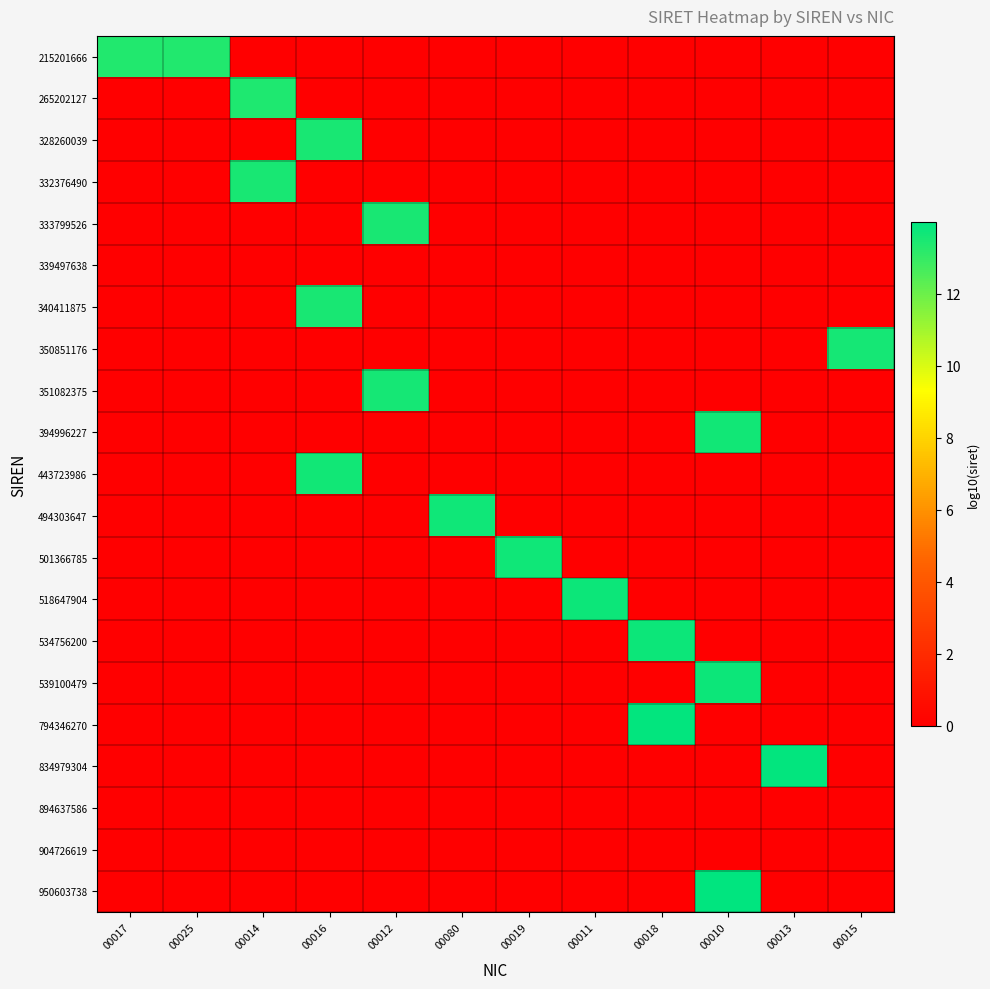

Reading left to right, list all the values displayed in this chart.

215201666: 00017=13.3	00025=13.3	00014=0.0	00016=0.0	00012=0.0	00080=0.0	00019=0.0	00011=0.0	00018=0.0	00010=0.0	00013=0.0	00015=0.0
265202127: 00017=0.0	00025=0.0	00014=13.4	00016=0.0	00012=0.0	00080=0.0	00019=0.0	00011=0.0	00018=0.0	00010=0.0	00013=0.0	00015=0.0
328260039: 00017=0.0	00025=0.0	00014=0.0	00016=13.5	00012=0.0	00080=0.0	00019=0.0	00011=0.0	00018=0.0	00010=0.0	00013=0.0	00015=0.0
332376490: 00017=0.0	00025=0.0	00014=13.5	00016=0.0	00012=0.0	00080=0.0	00019=0.0	00011=0.0	00018=0.0	00010=0.0	00013=0.0	00015=0.0
333799526: 00017=0.0	00025=0.0	00014=0.0	00016=0.0	00012=13.5	00080=0.0	00019=0.0	00011=0.0	00018=0.0	00010=0.0	00013=0.0	00015=0.0
339497638: 00017=0.0	00025=0.0	00014=0.0	00016=0.0	00012=0.0	00080=0.0	00019=0.0	00011=0.0	00018=0.0	00010=0.0	00013=0.0	00015=0.0
340411875: 00017=0.0	00025=0.0	00014=0.0	00016=13.5	00012=0.0	00080=0.0	00019=0.0	00011=0.0	00018=0.0	00010=0.0	00013=0.0	00015=0.0
350851176: 00017=0.0	00025=0.0	00014=0.0	00016=0.0	00012=0.0	00080=0.0	00019=0.0	00011=0.0	00018=0.0	00010=0.0	00013=0.0	00015=13.5
351082375: 00017=0.0	00025=0.0	00014=0.0	00016=0.0	00012=13.5	00080=0.0	00019=0.0	00011=0.0	00018=0.0	00010=0.0	00013=0.0	00015=0.0
394996227: 00017=0.0	00025=0.0	00014=0.0	00016=0.0	00012=0.0	00080=0.0	00019=0.0	00011=0.0	00018=0.0	00010=13.6	00013=0.0	00015=0.0
443723986: 00017=0.0	00025=0.0	00014=0.0	00016=13.6	00012=0.0	00080=0.0	00019=0.0	00011=0.0	00018=0.0	00010=0.0	00013=0.0	00015=0.0
494303647: 00017=0.0	00025=0.0	00014=0.0	00016=0.0	00012=0.0	00080=13.7	00019=0.0	00011=0.0	00018=0.0	00010=0.0	00013=0.0	00015=0.0
501366785: 00017=0.0	00025=0.0	00014=0.0	00016=0.0	00012=0.0	00080=0.0	00019=13.7	00011=0.0	00018=0.0	00010=0.0	00013=0.0	00015=0.0
518647904: 00017=0.0	00025=0.0	00014=0.0	00016=0.0	00012=0.0	00080=0.0	00019=0.0	00011=13.7	00018=0.0	00010=0.0	00013=0.0	00015=0.0
534756200: 00017=0.0	00025=0.0	00014=0.0	00016=0.0	00012=0.0	00080=0.0	00019=0.0	00011=0.0	00018=13.7	00010=0.0	00013=0.0	00015=0.0
539100479: 00017=0.0	00025=0.0	00014=0.0	00016=0.0	00012=0.0	00080=0.0	00019=0.0	00011=0.0	00018=0.0	00010=13.7	00013=0.0	00015=0.0
794346270: 00017=0.0	00025=0.0	00014=0.0	00016=0.0	00012=0.0	00080=0.0	00019=0.0	00011=0.0	00018=13.9	00010=0.0	00013=0.0	00015=0.0
834979304: 00017=0.0	00025=0.0	00014=0.0	00016=0.0	00012=0.0	00080=0.0	00019=0.0	00011=0.0	00018=0.0	00010=0.0	00013=13.9	00015=0.0
894637586: 00017=0.0	00025=0.0	00014=0.0	00016=0.0	00012=0.0	00080=0.0	00019=0.0	00011=0.0	00018=0.0	00010=0.0	00013=0.0	00015=0.0
904726619: 00017=0.0	00025=0.0	00014=0.0	00016=0.0	00012=0.0	00080=0.0	00019=0.0	00011=0.0	00018=0.0	00010=0.0	00013=0.0	00015=0.0
950603738: 00017=0.0	00025=0.0	00014=0.0	00016=0.0	00012=0.0	00080=0.0	00019=0.0	00011=0.0	00018=0.0	00010=14.0	00013=0.0	00015=0.0